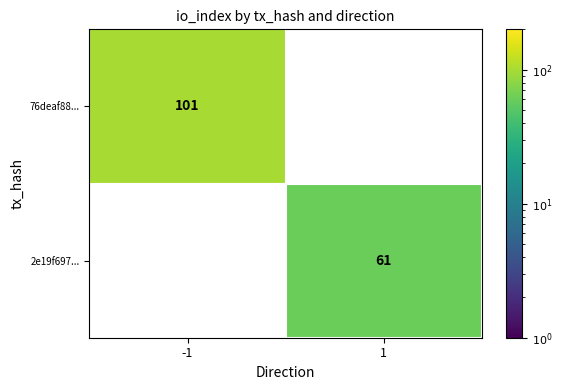

True or false: 2e19f697... has a value of 82 at 1.

False